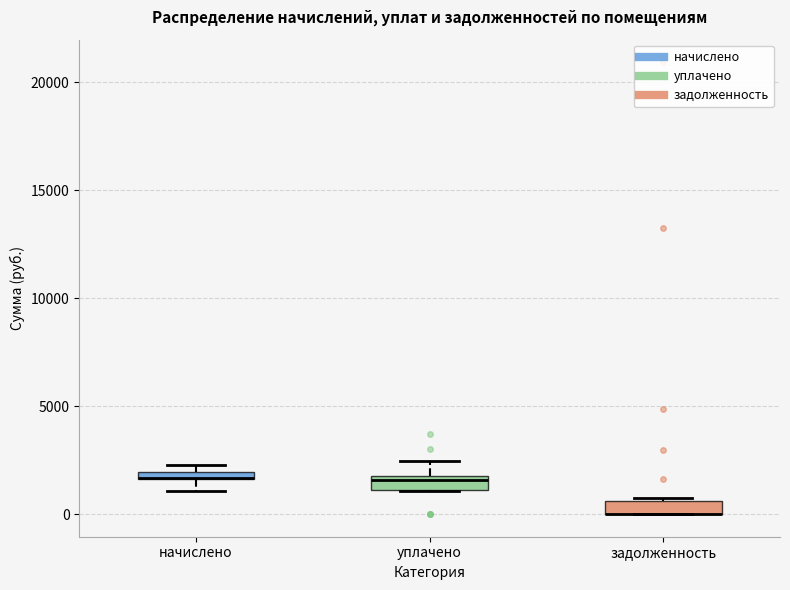

Where is the upper edge of the box for задолженность on the y-axis? The values are not printed on the chart, so give them approximately, as read against the axis.

500